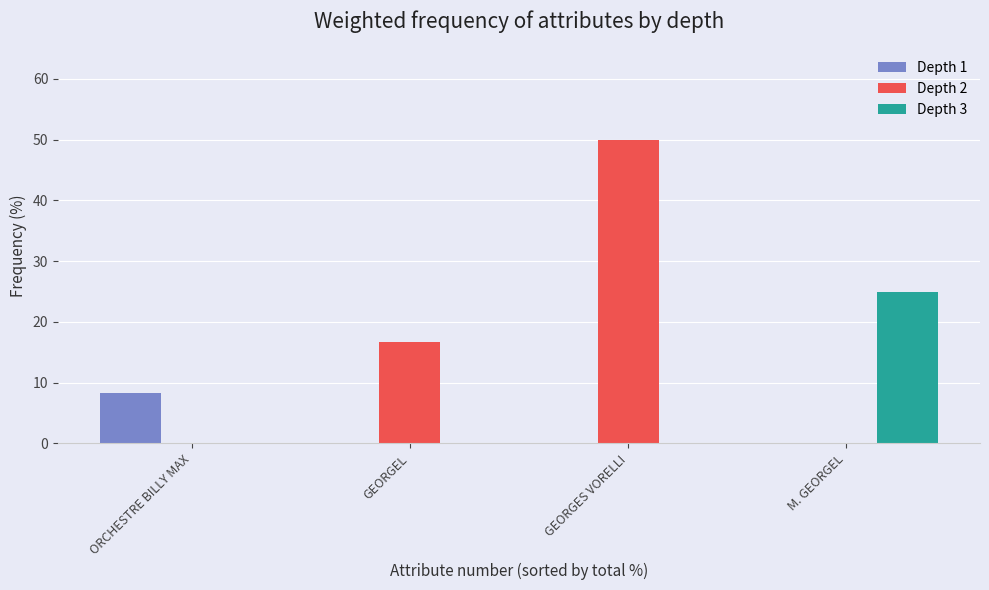

What is the sum of the Depth 3 values at M. GEORGEL and GEORGES VORELLI?

25.0